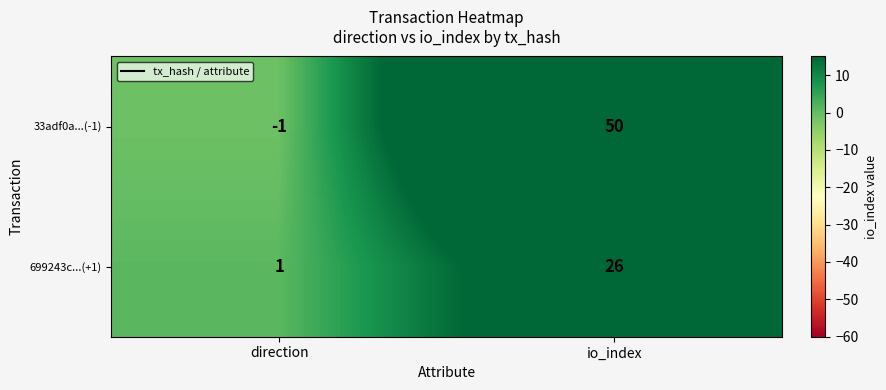

What is the difference between the maximum and minimum values in the 699243c...(+1) series?

25